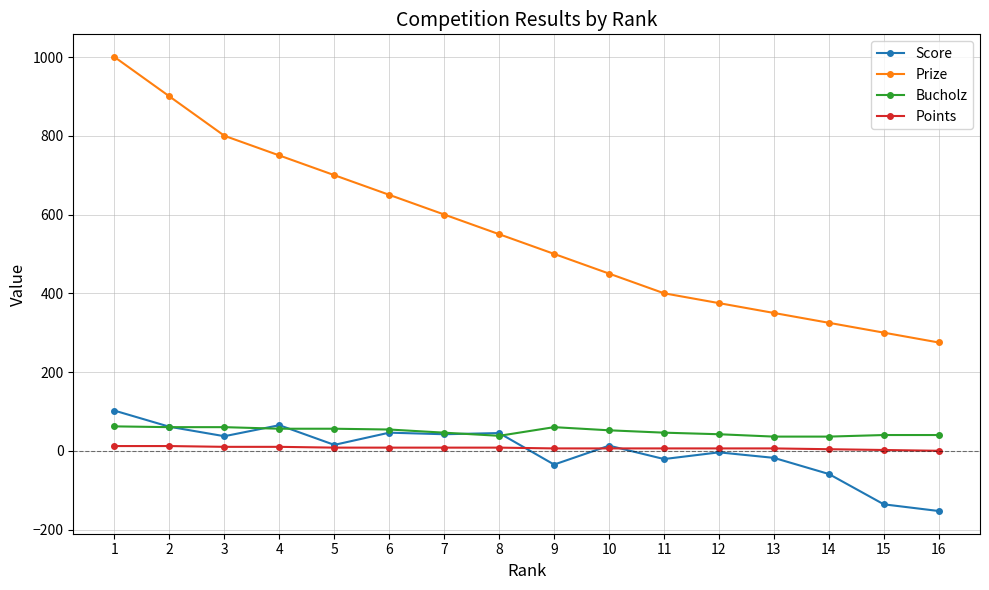

How many values in the Score series are below 15?

8